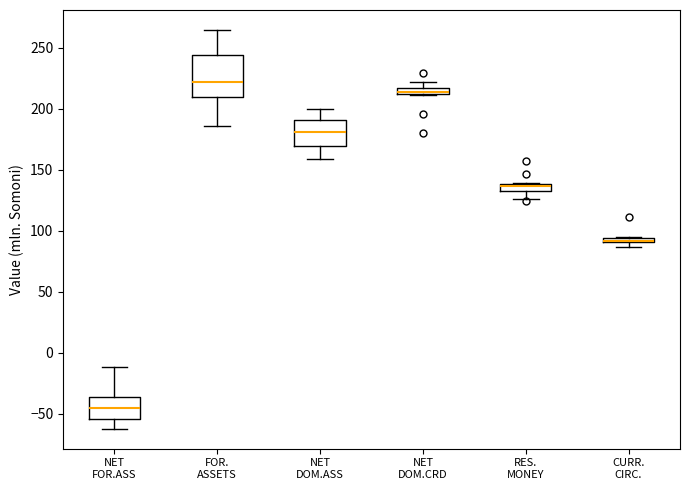

Comparing the boxes themselves (not the whiskers), which one is the tallest?

FOR. ASSETS